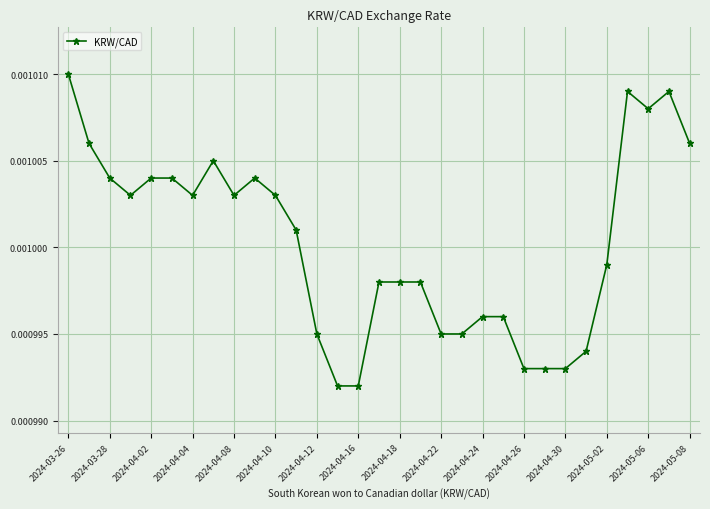

Count the values in the range 0 to 1.

31